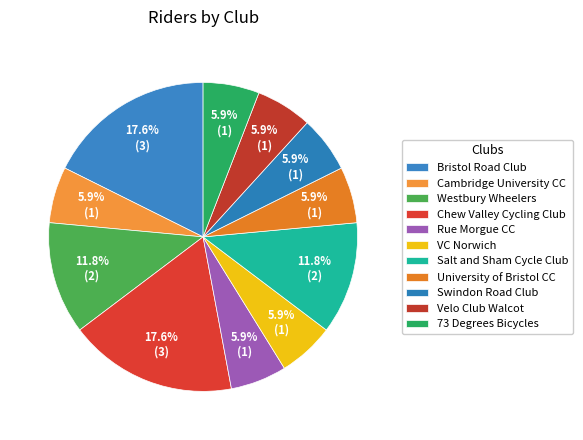

Which slice is the largest?

Bristol Road Club